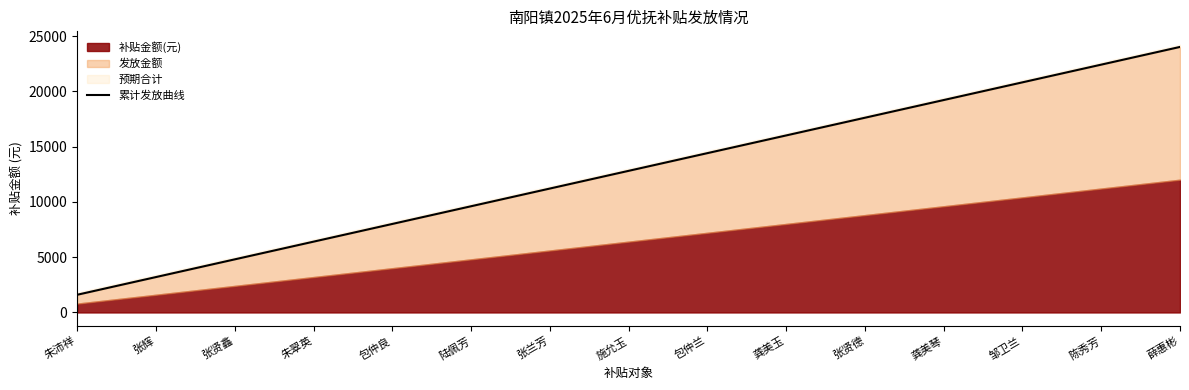

List the labels in order of value, smallest first.

朱沛祥, 张辉, 张贤鑫, 朱翠英, 包仲良, 陆佩芳, 张兰芳, 施允玉, 包仲兰, 龚美玉, 张贤德, 龚美琴, 邹卫兰, 陈秀芳, 薛惠彬